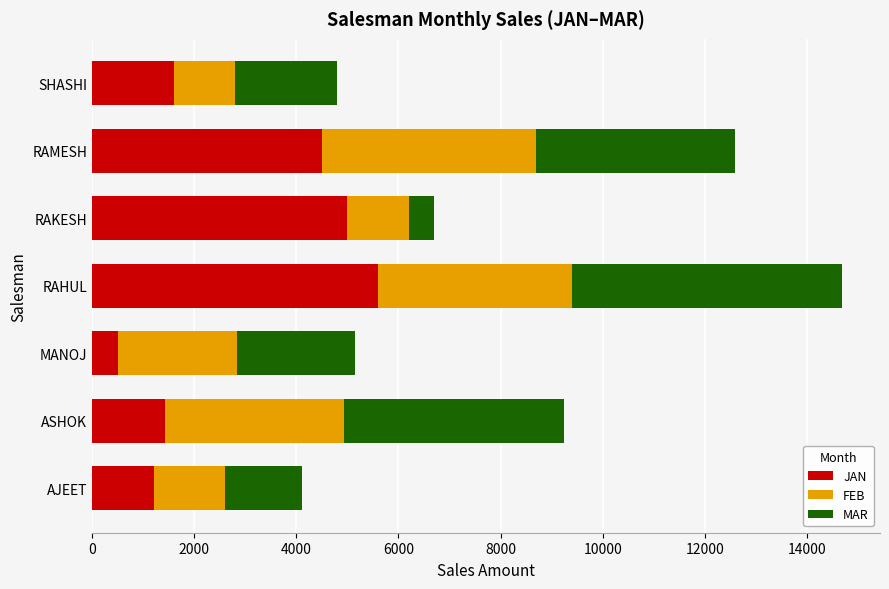

At which category is the sum across all series the highest?

RAHUL